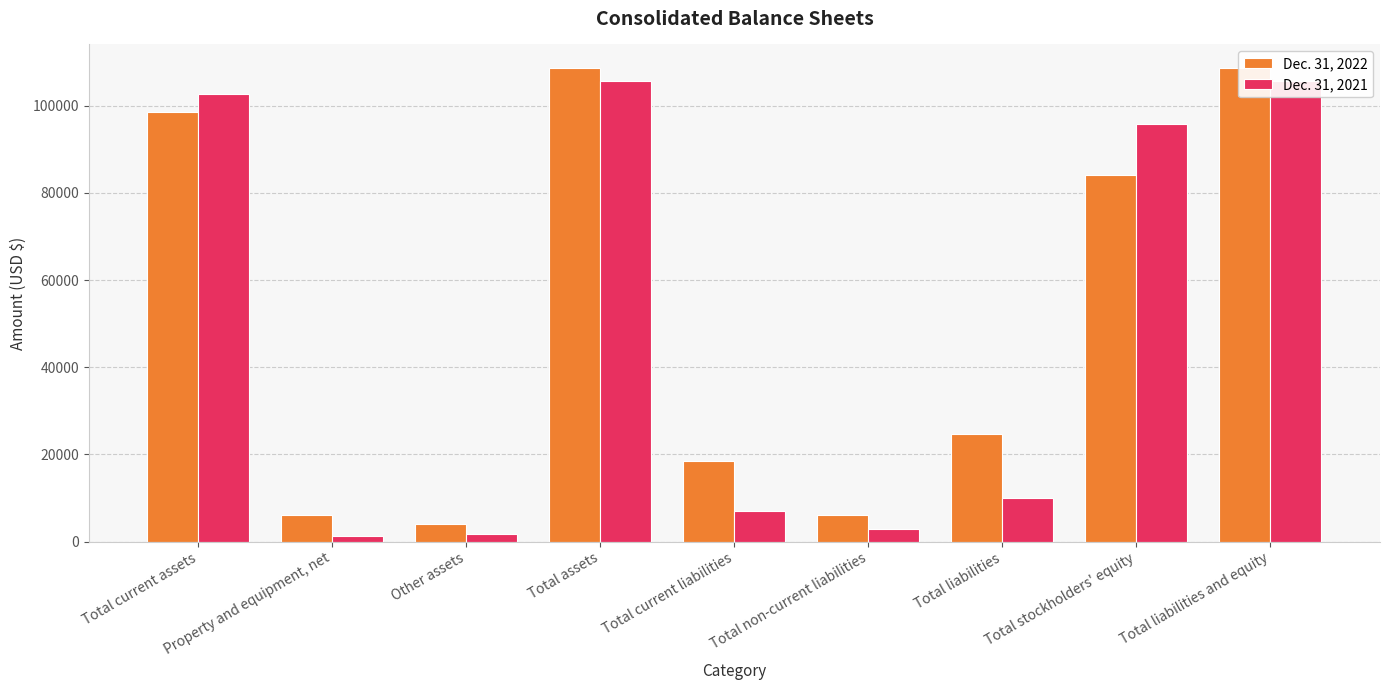

How many bars are there in each group?

2